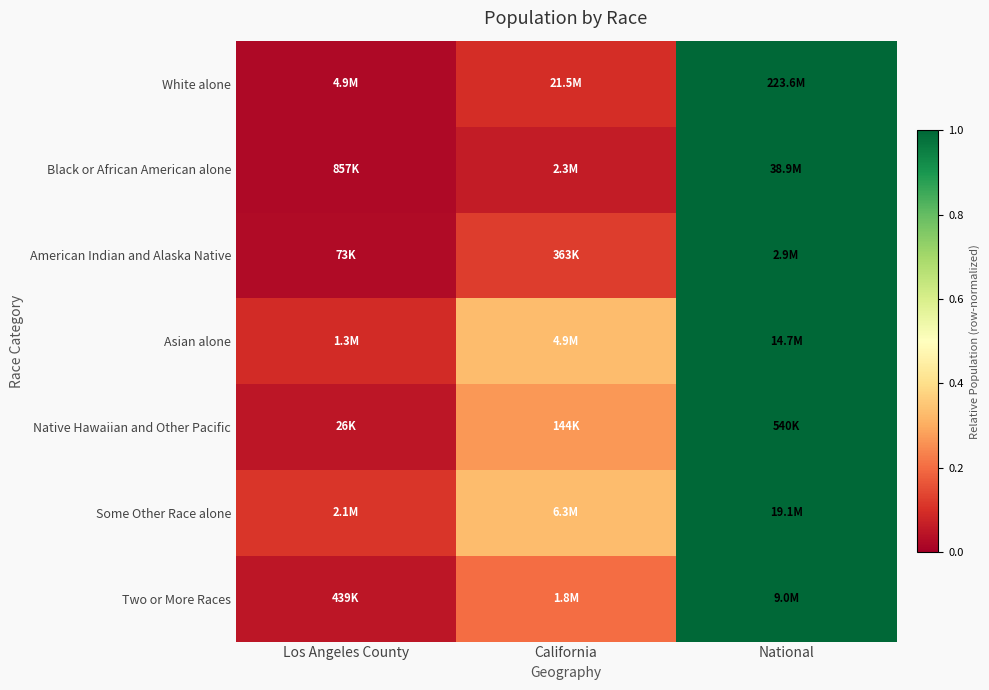

What is the spread (max minus min) of values at Los Angeles County?

0.1